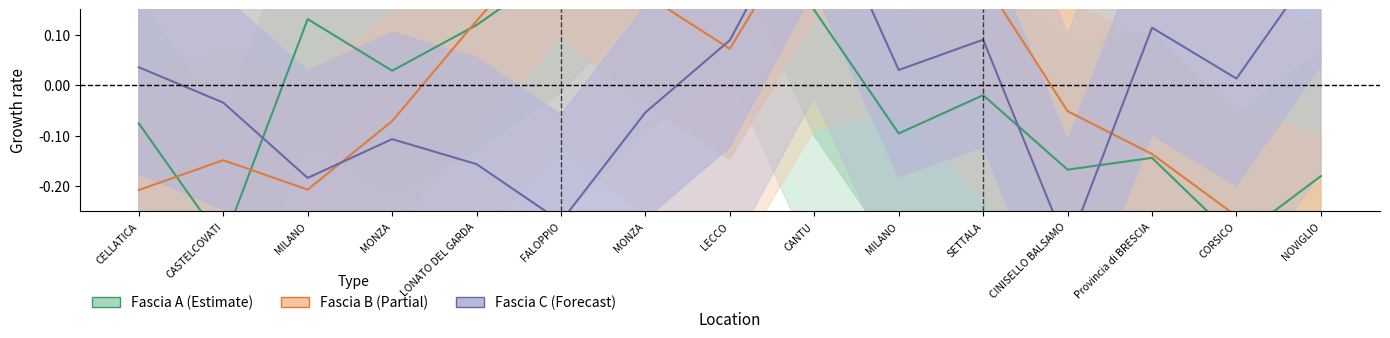

True or false: Fascia B line has a value of 0.4 at MILANO.

True